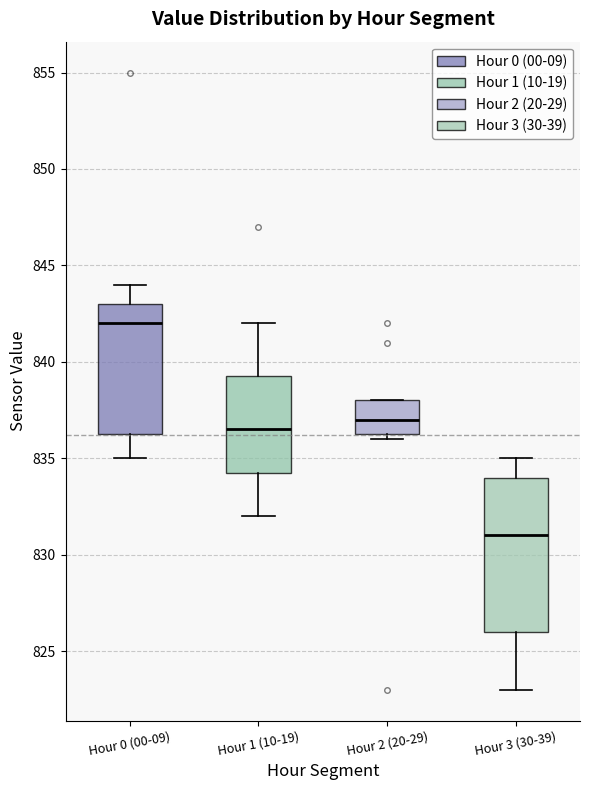

Which box's median line is the lowest?

Hour 3 (30-39)